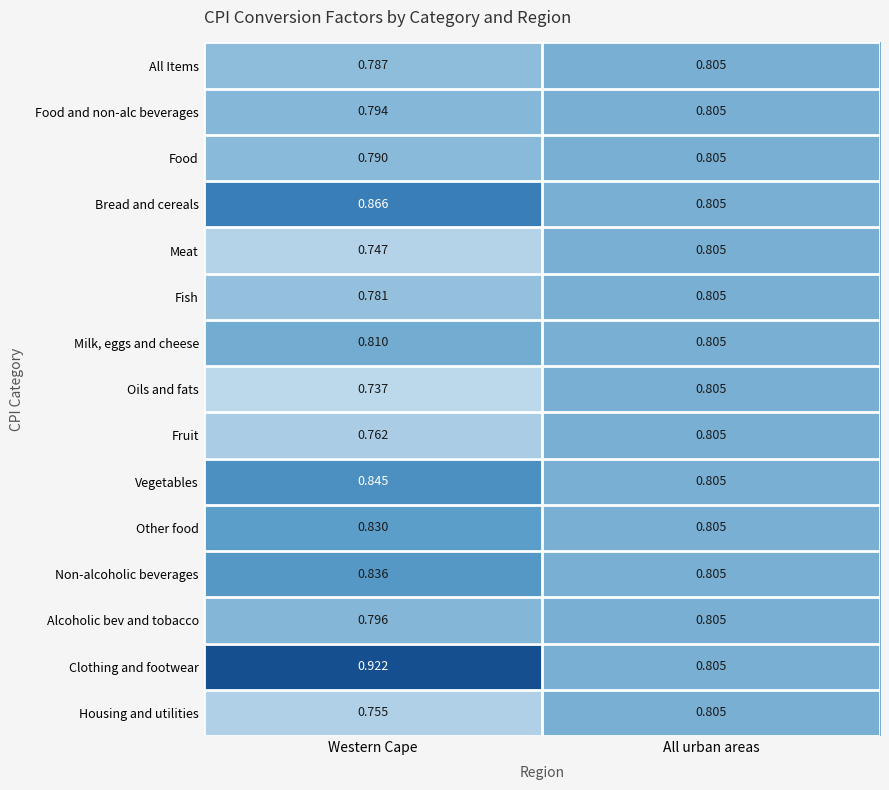

Which category has the highest value in the Clothing and footwear series?

Western Cape